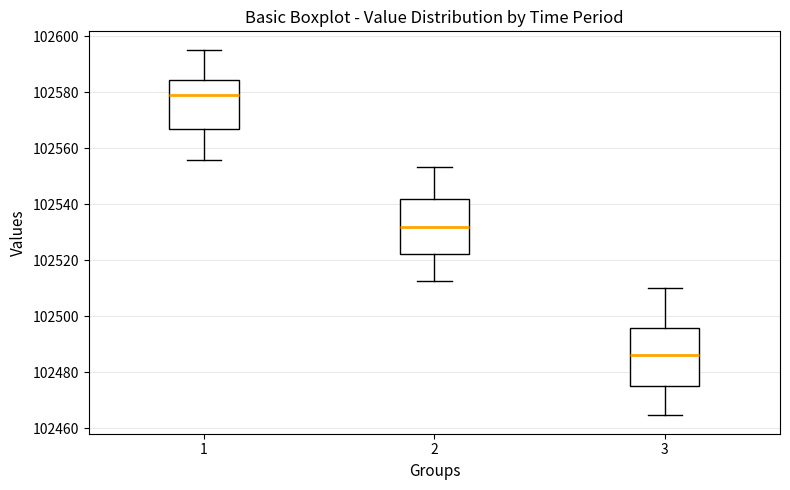

Where does the median line of the box at x = 2 sit on the y-axis? The values are not printed on the chart, so give them approximately, as read against the axis.

102532